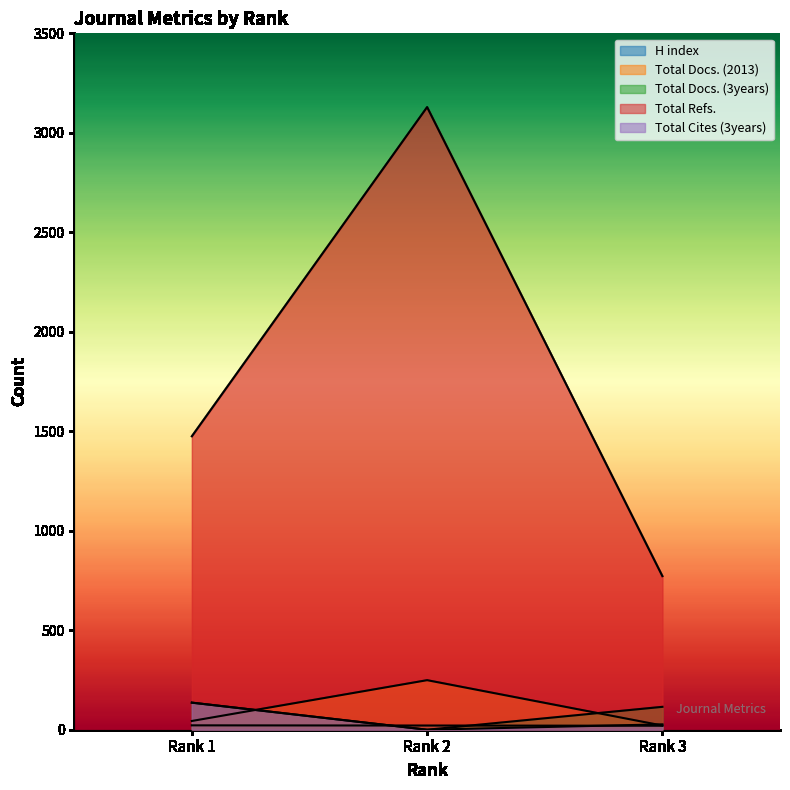

What is the spread (max minus min) of values at Rank 1?

1453